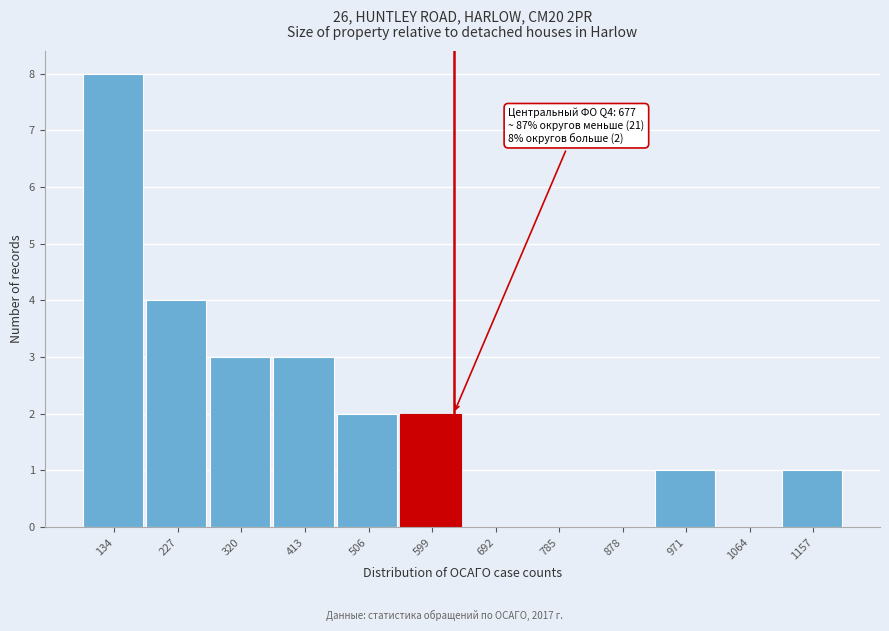

Reading left to right, what are all the values shown in this chart?

134=8	227=4	320=3	413=3	506=2	599=2	692=0	785=0	878=0	971=1	1064=0	1157=1